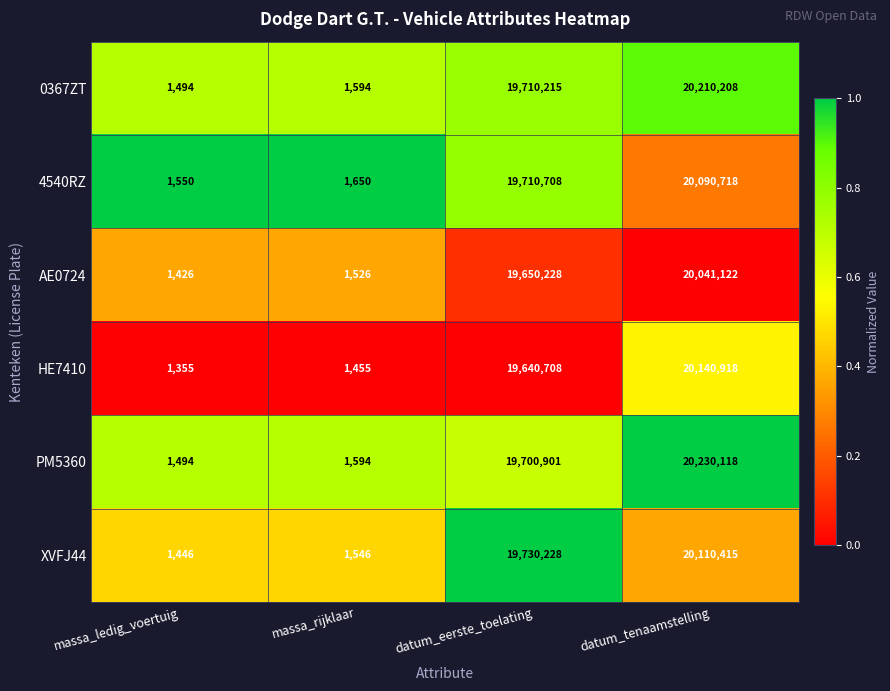

Reading right to left, what are all the values shown in this chart?

0367ZT: 20210208	19710215	1594	1494
4540RZ: 20090718	19710708	1650	1550
AE0724: 20041122	19650228	1526	1426
HE7410: 20140918	19640708	1455	1355
PM5360: 20230118	19700901	1594	1494
XVFJ44: 20110415	19730228	1546	1446